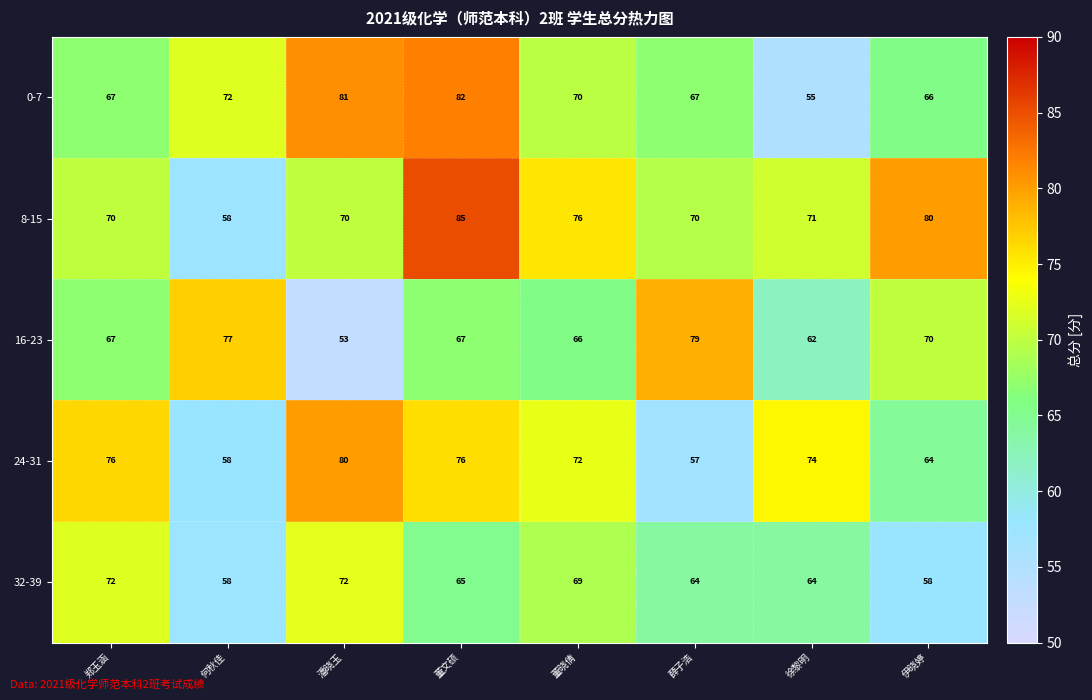

At which category is the sum across all series the highest?

董文硕